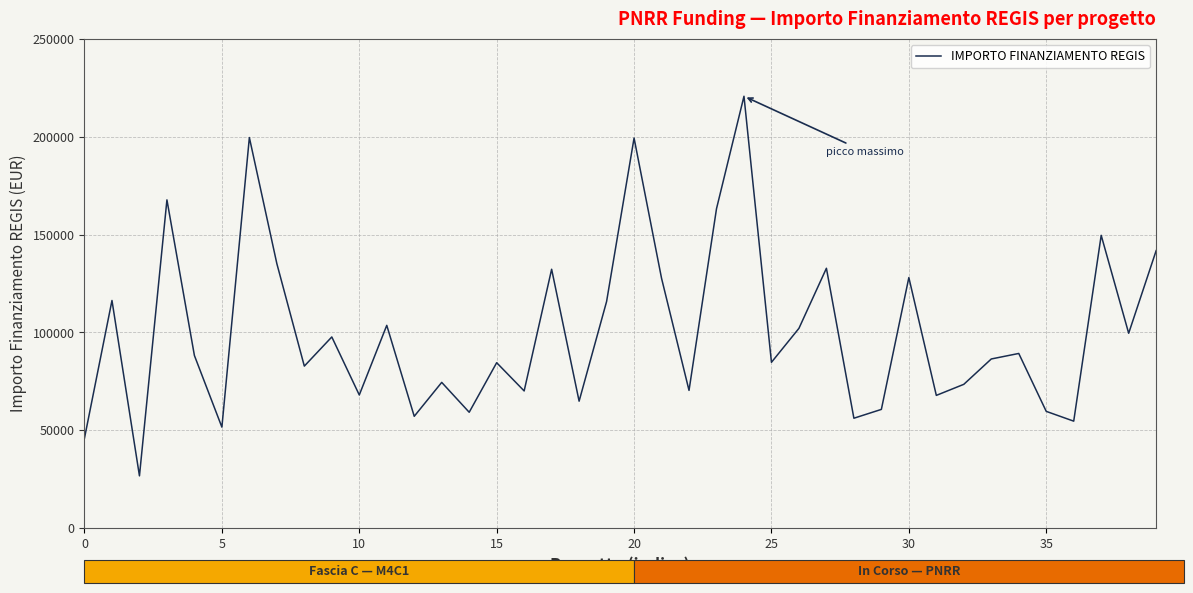

What is the minimum value shown in the chart?

26730.0